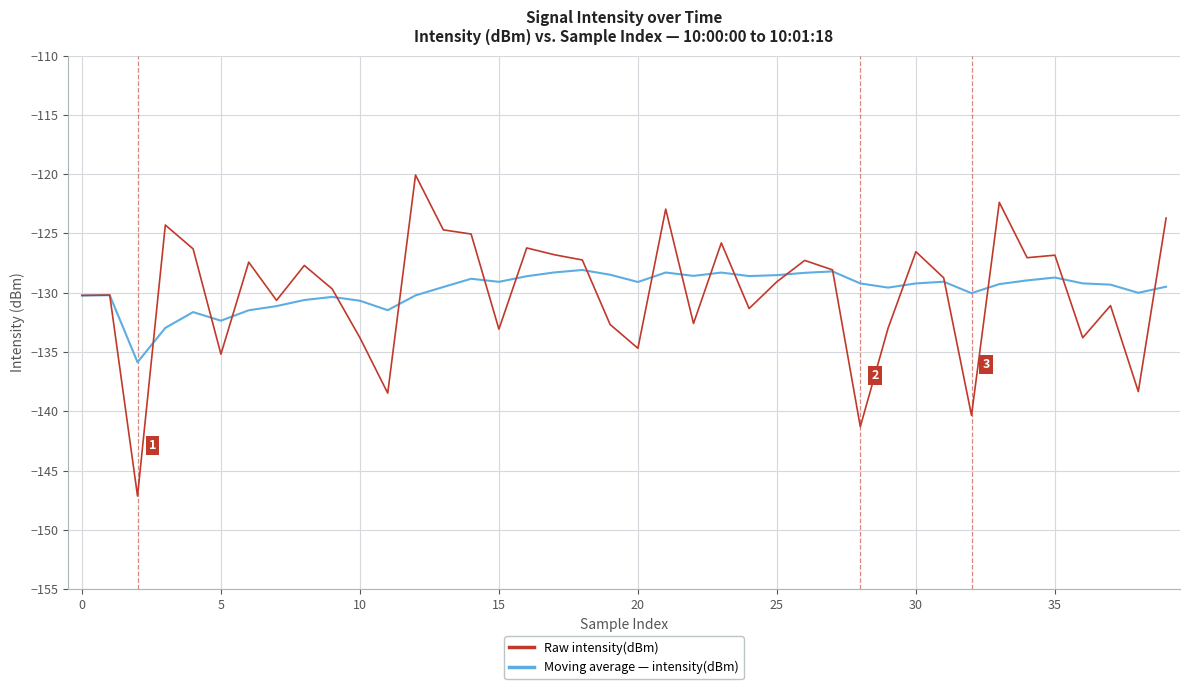

Rank the series by their maximum value, from highest to lowest.

Raw intensity(dBm), Moving average — intensity(dBm)